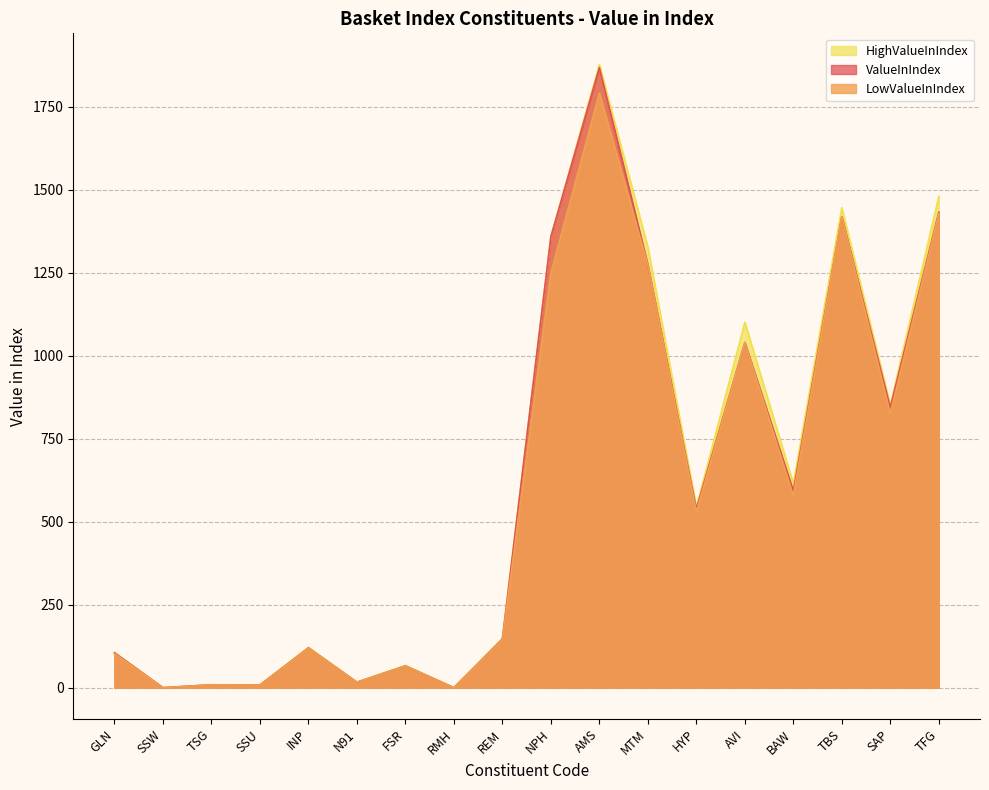

At which category does ValueInIndex reach its first local peak?

TSG